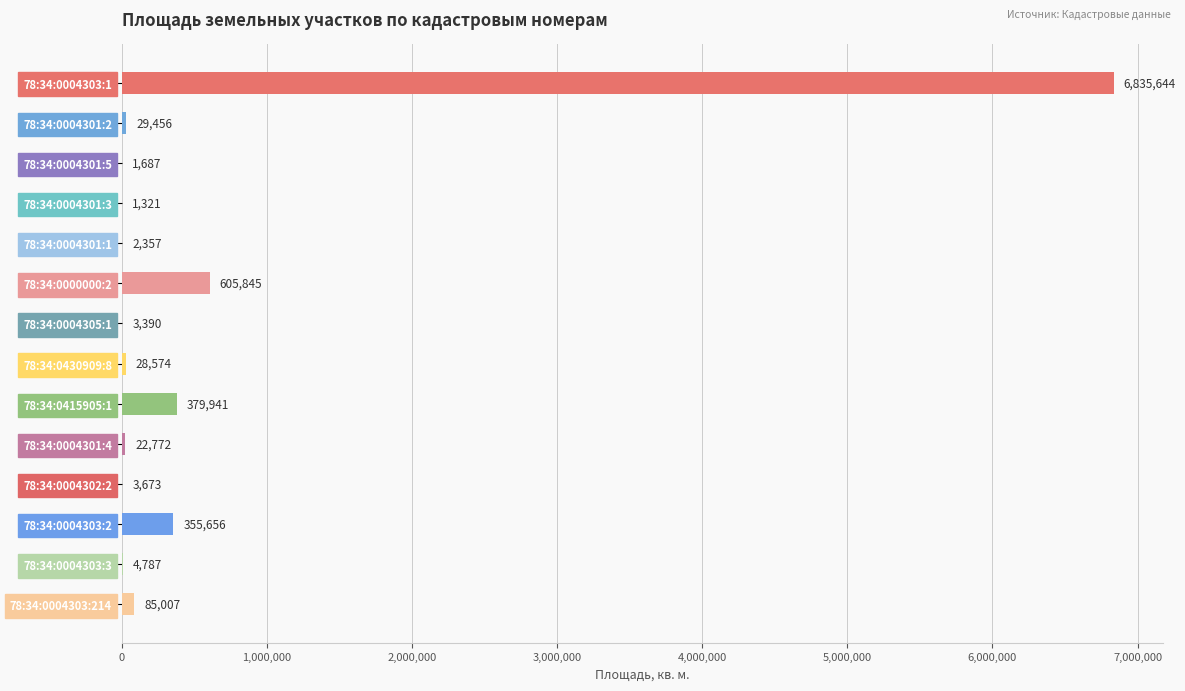

Does the chart contain stacked bars?

No